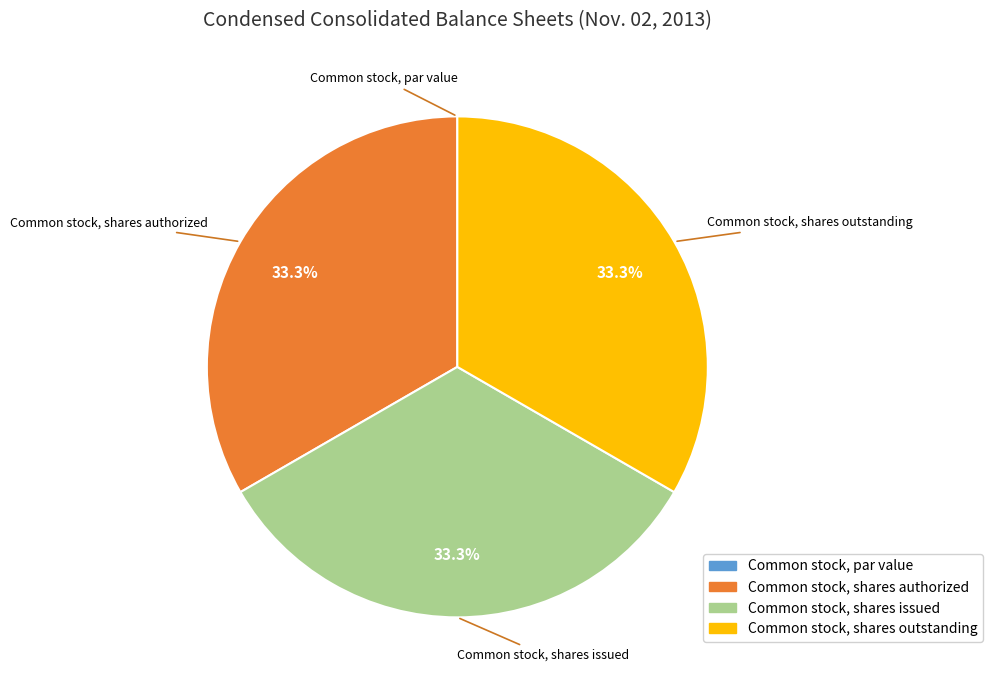

What percentage is NOT represented by Common stock, shares issued?

66.7%